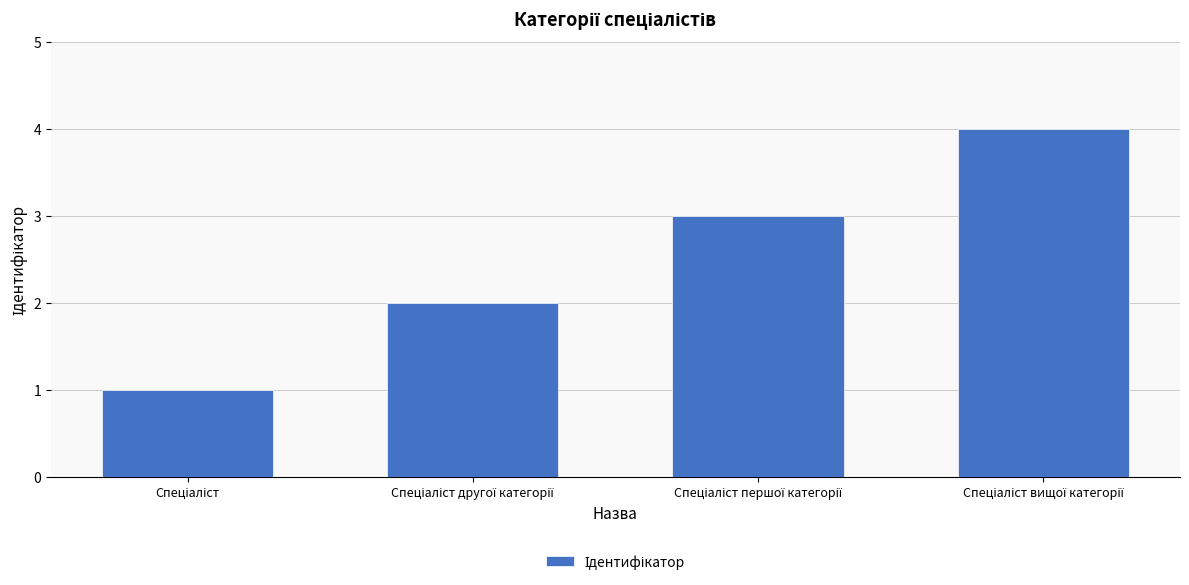

Reading left to right, what are all the values shown in this chart?

1	2	3	4